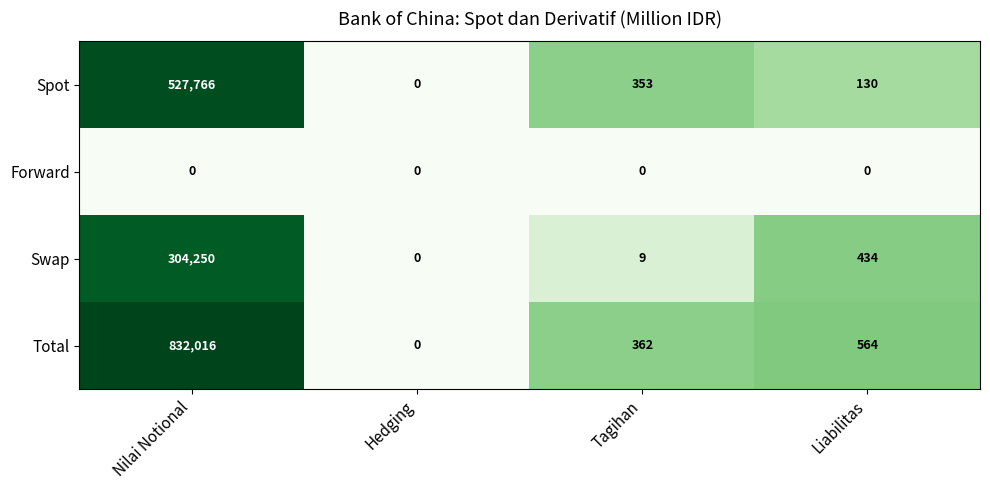

Between Hedging and Liabilitas, which series saw the biggest shift?

Total